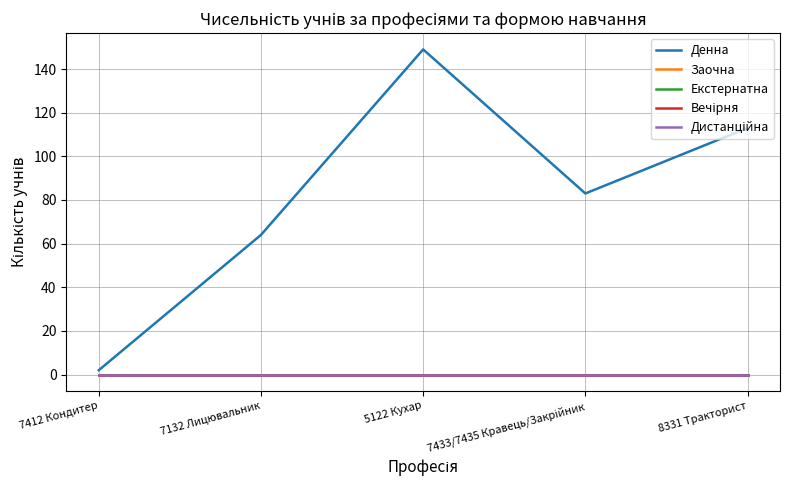

Which category has the lowest value in the Дистанційна series?

7412 Кондитер